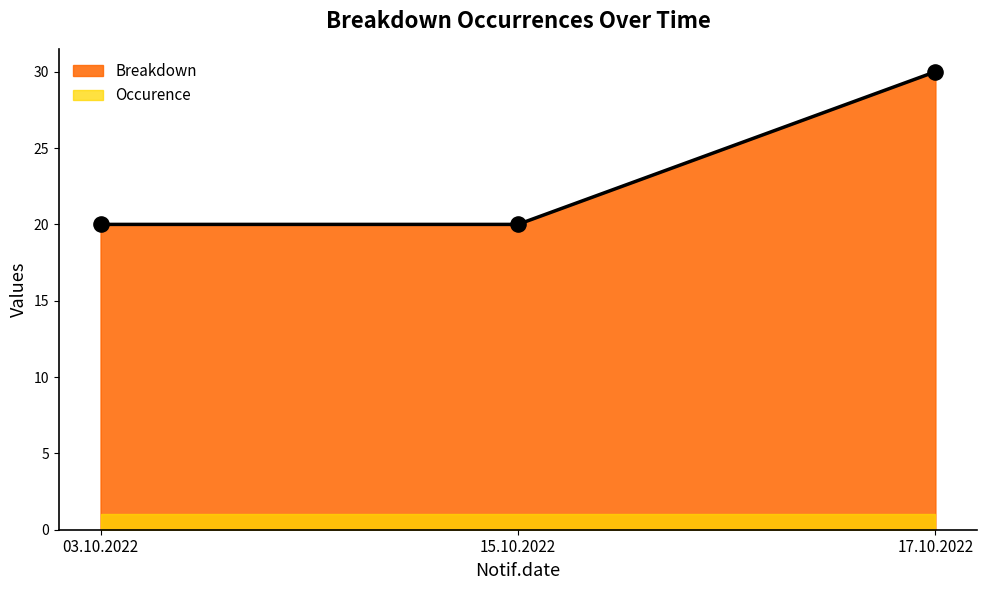

What is the change in value from 03.10.2022 to 17.10.2022?

+10